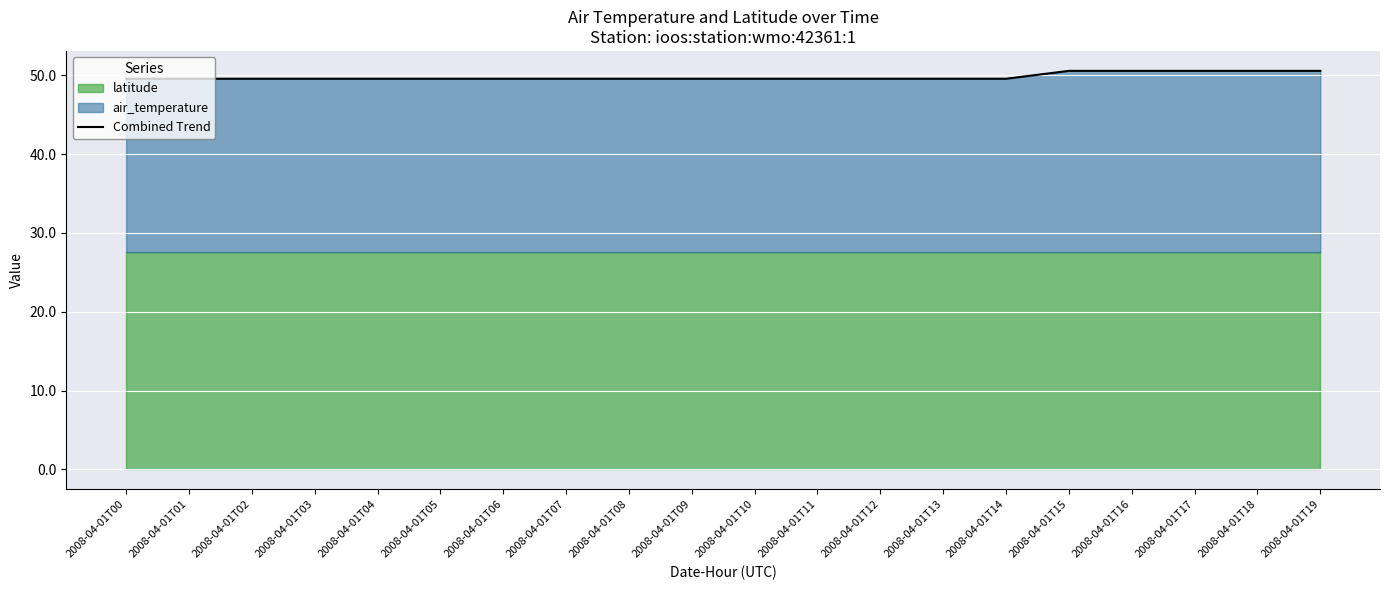

Reading left to right, transcribe all the data shown in this chart.

2008-04-01T00=49.5	2008-04-01T01=49.5	2008-04-01T02=49.5	2008-04-01T03=49.5	2008-04-01T04=49.5	2008-04-01T05=49.5	2008-04-01T06=49.5	2008-04-01T07=49.5	2008-04-01T08=49.5	2008-04-01T09=49.5	2008-04-01T10=49.5	2008-04-01T11=49.5	2008-04-01T12=49.5	2008-04-01T13=49.5	2008-04-01T14=49.5	2008-04-01T15=50.5	2008-04-01T16=50.5	2008-04-01T17=50.5	2008-04-01T18=50.5	2008-04-01T19=50.5